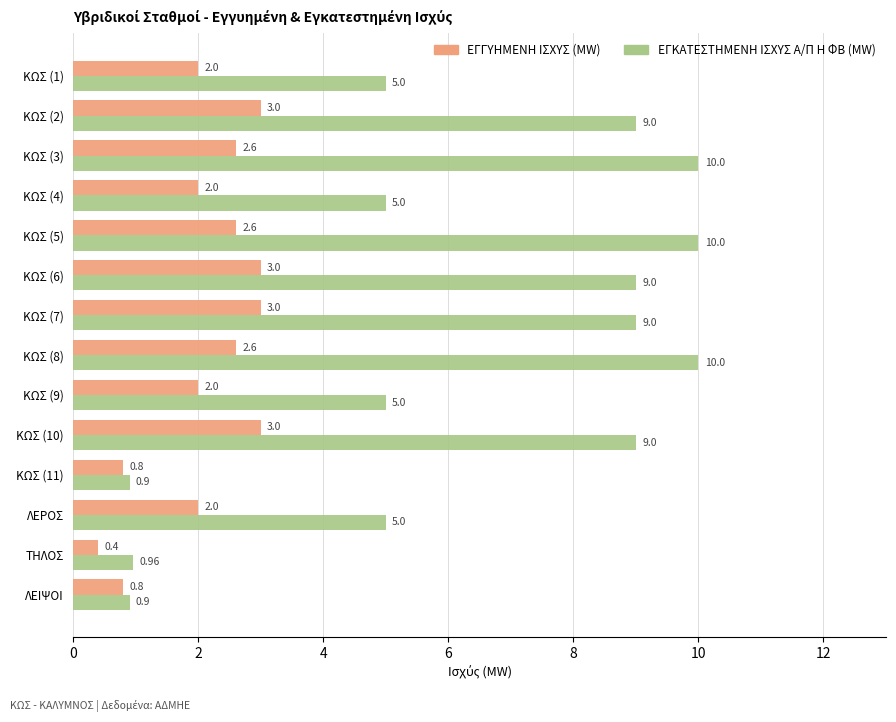

What is the difference between the maximum and second lowest values in the ΕΓΚΑΤΕΣΤΗΜΕΝΗ ΙΣΧΥΣ Α/Π Η ΦΒ (MW) series?

9.1